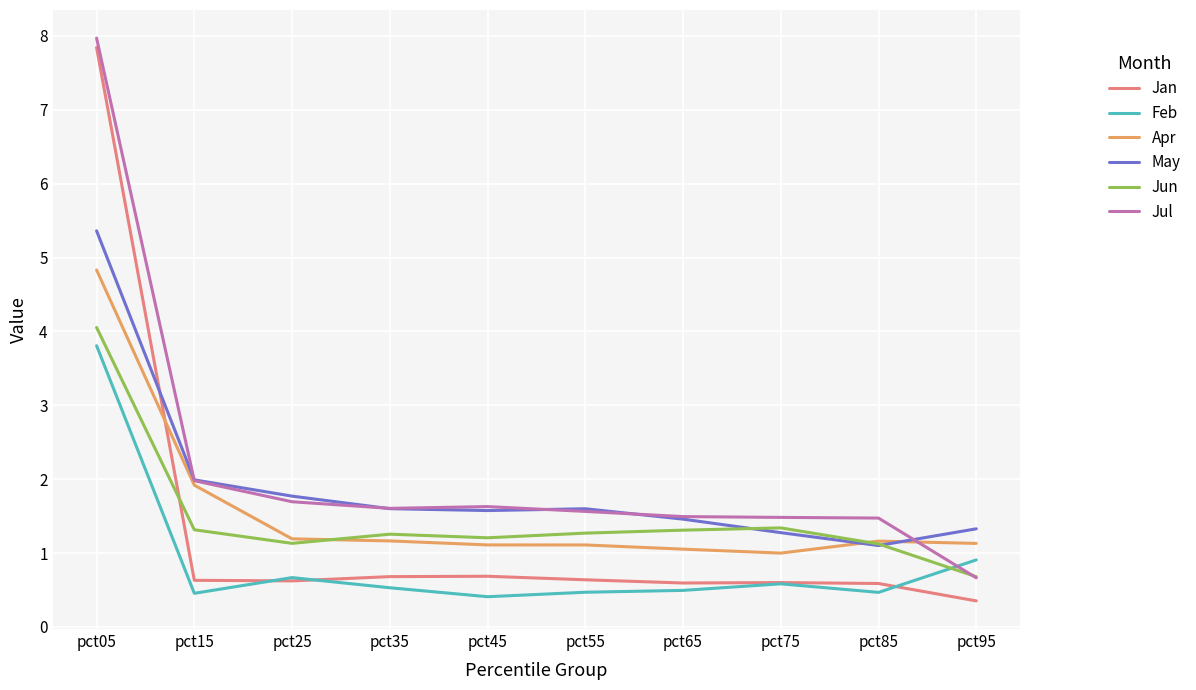

True or false: Jul has a value of 1.7 at pct25.

True